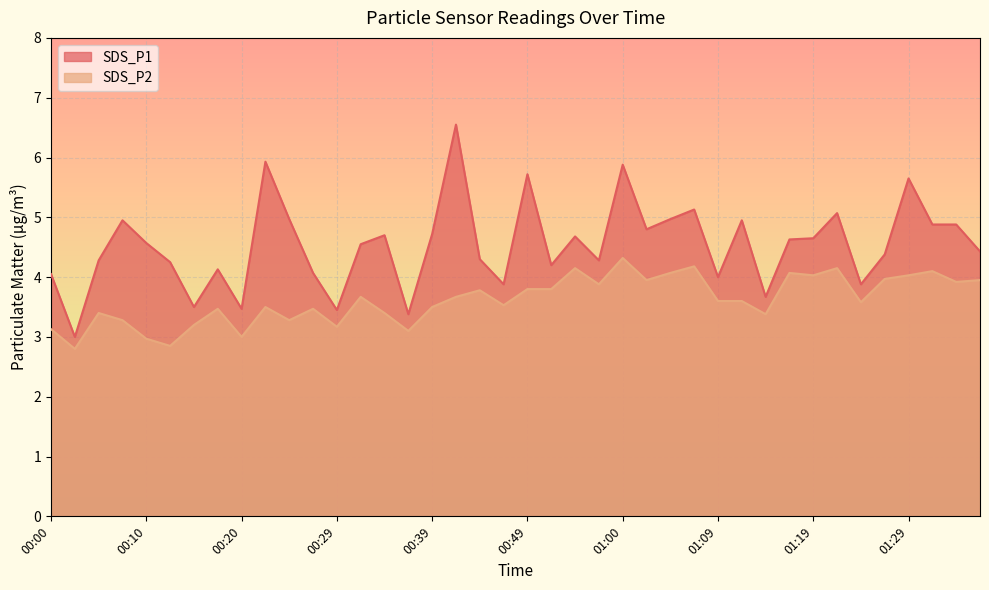

Rank the series at 01:12 from highest to lowest value.

SDS_P1, SDS_P2